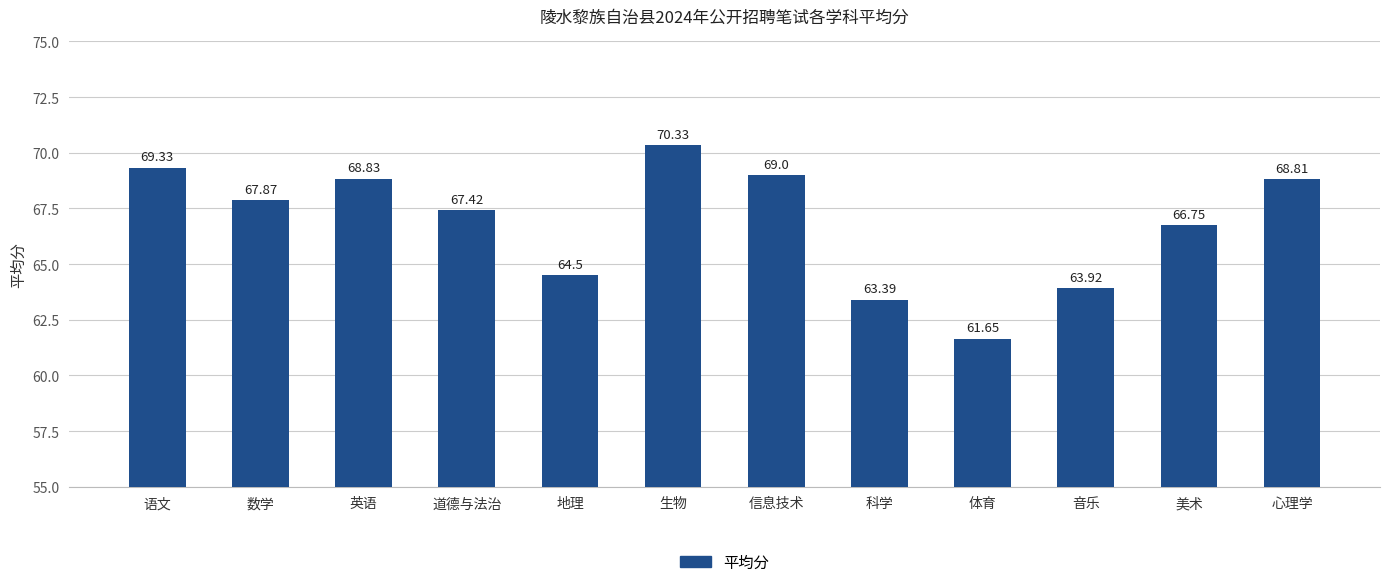

The chart shows a value of 91.5 at 语文. True or false?

False